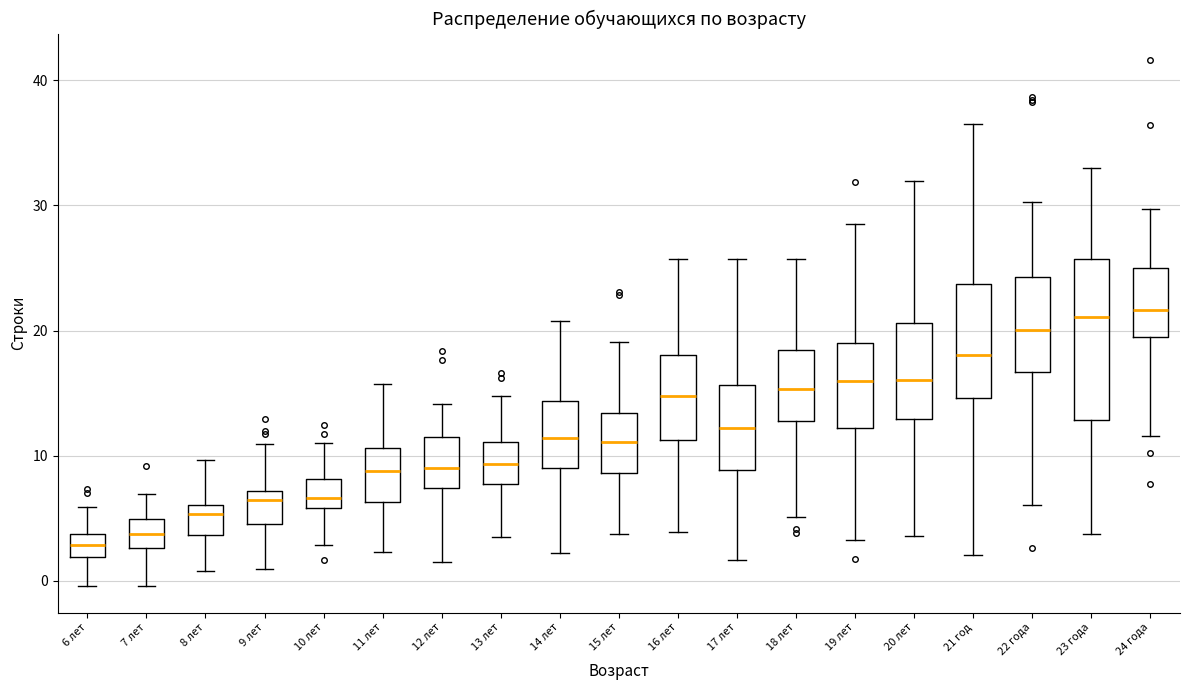

Reading left to right, transcribe this box plot: for each box, give where its median line is, the range the box spans, and where its two whiskers end, as read against the y-axis. The values are not printed on the chart, so give them approximately, as read against the axis.

6 лет: median 3, box 2 to 4, whiskers 0 to 6
7 лет: median 4, box 3 to 5, whiskers 0 to 7
8 лет: median 5, box 4 to 6, whiskers 1 to 10
9 лет: median 6, box 5 to 7, whiskers 1 to 11
10 лет: median 7, box 6 to 8, whiskers 3 to 11
11 лет: median 9, box 6 to 11, whiskers 2 to 16
12 лет: median 9, box 7 to 11, whiskers 2 to 14
13 лет: median 9, box 8 to 11, whiskers 4 to 15
14 лет: median 11, box 9 to 14, whiskers 2 to 21
15 лет: median 11, box 9 to 13, whiskers 4 to 19
16 лет: median 15, box 11 to 18, whiskers 4 to 26
17 лет: median 12, box 9 to 16, whiskers 2 to 26
18 лет: median 15, box 13 to 18, whiskers 5 to 26
19 лет: median 16, box 12 to 19, whiskers 3 to 29
20 лет: median 16, box 13 to 21, whiskers 4 to 32
21 год: median 18, box 15 to 24, whiskers 2 to 37
22 года: median 20, box 17 to 24, whiskers 6 to 30
23 года: median 21, box 13 to 26, whiskers 4 to 33
24 года: median 22, box 20 to 25, whiskers 12 to 30